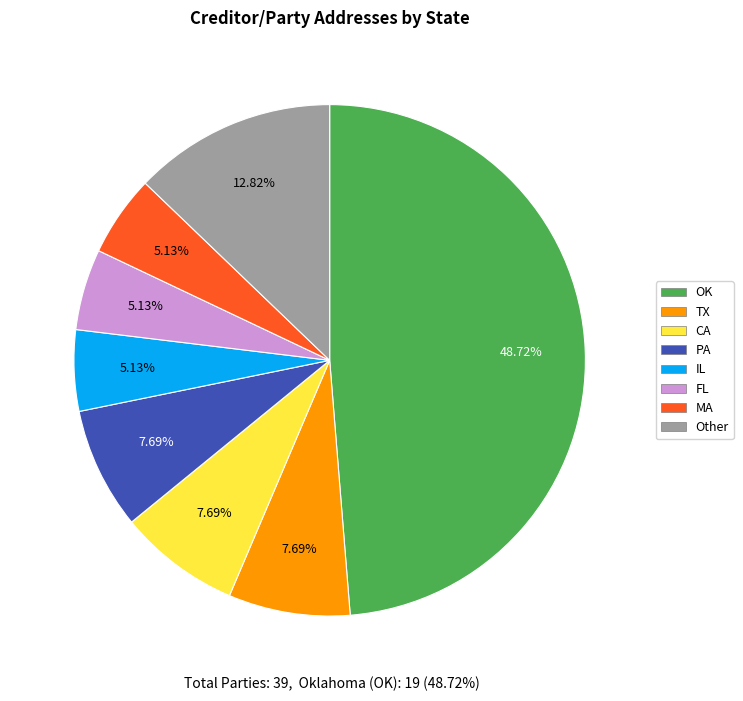

To the nearest percent, what is the difference between the largest and smallest slice percentages?

44%